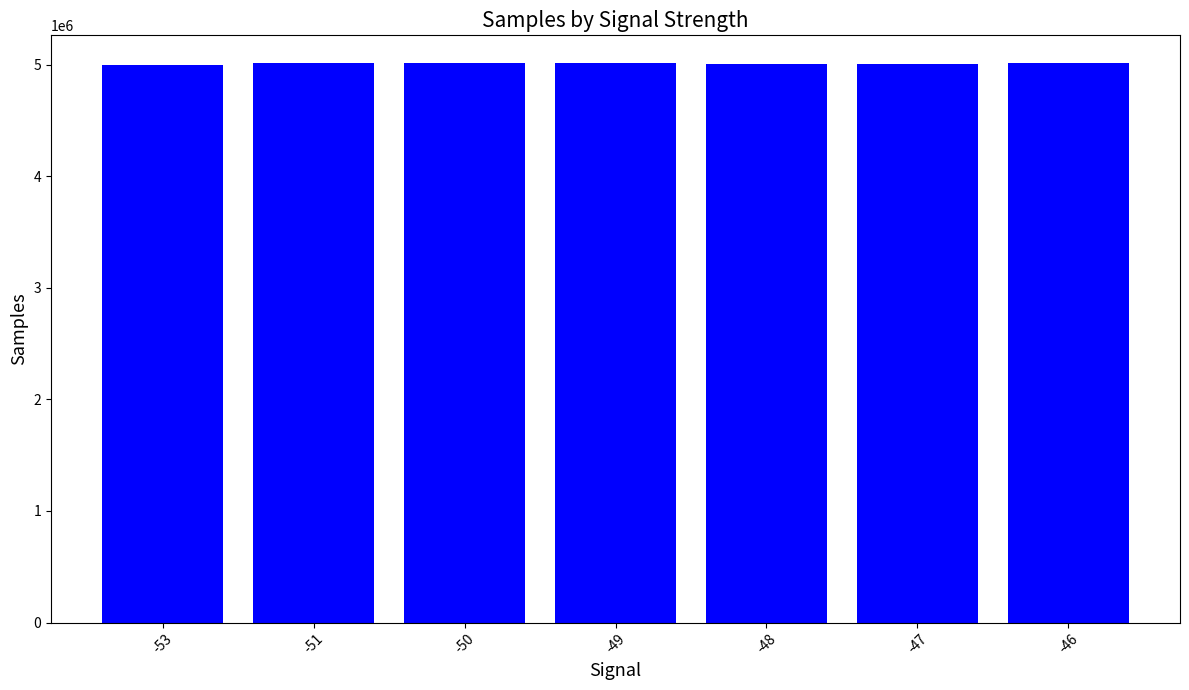

What is the value of the 7th bar from the left?

5010333.0